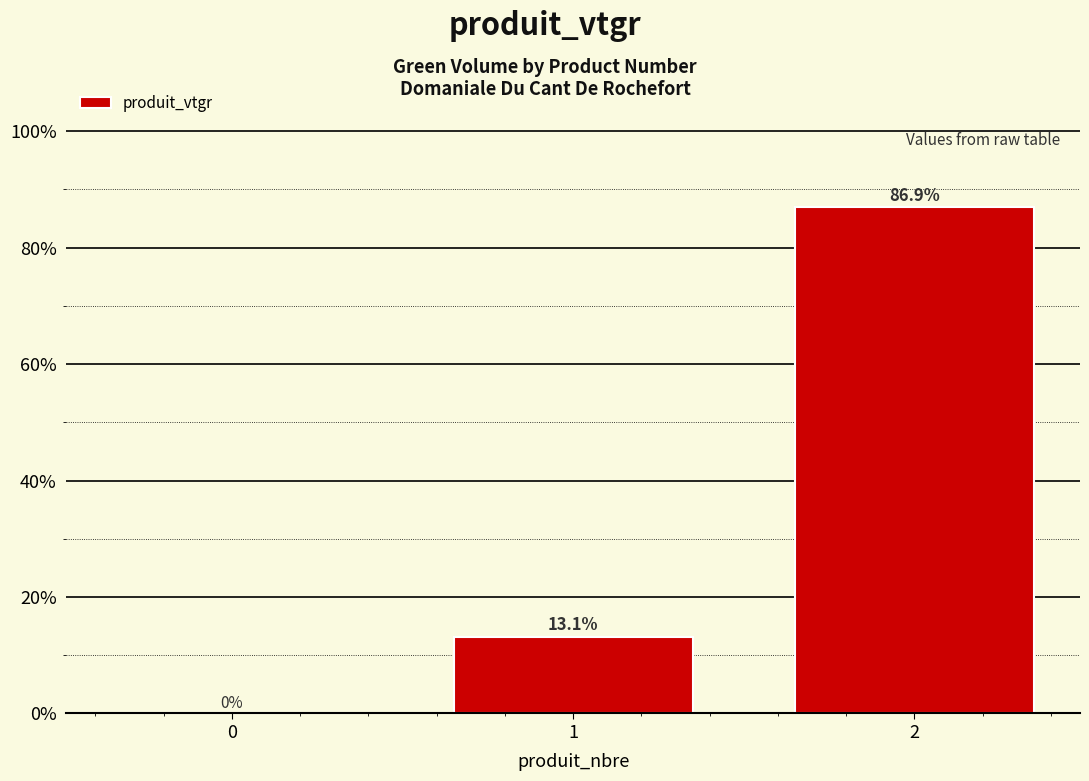

What is the difference between the values at 1 and 0?

13.1